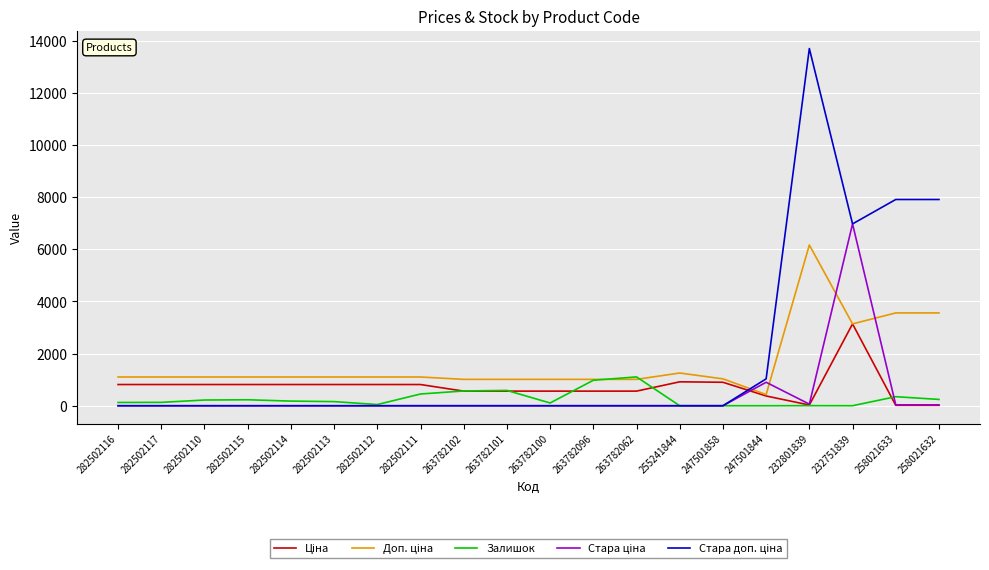

True or false: Залишок has a value of 0.0 at 255241844.

True